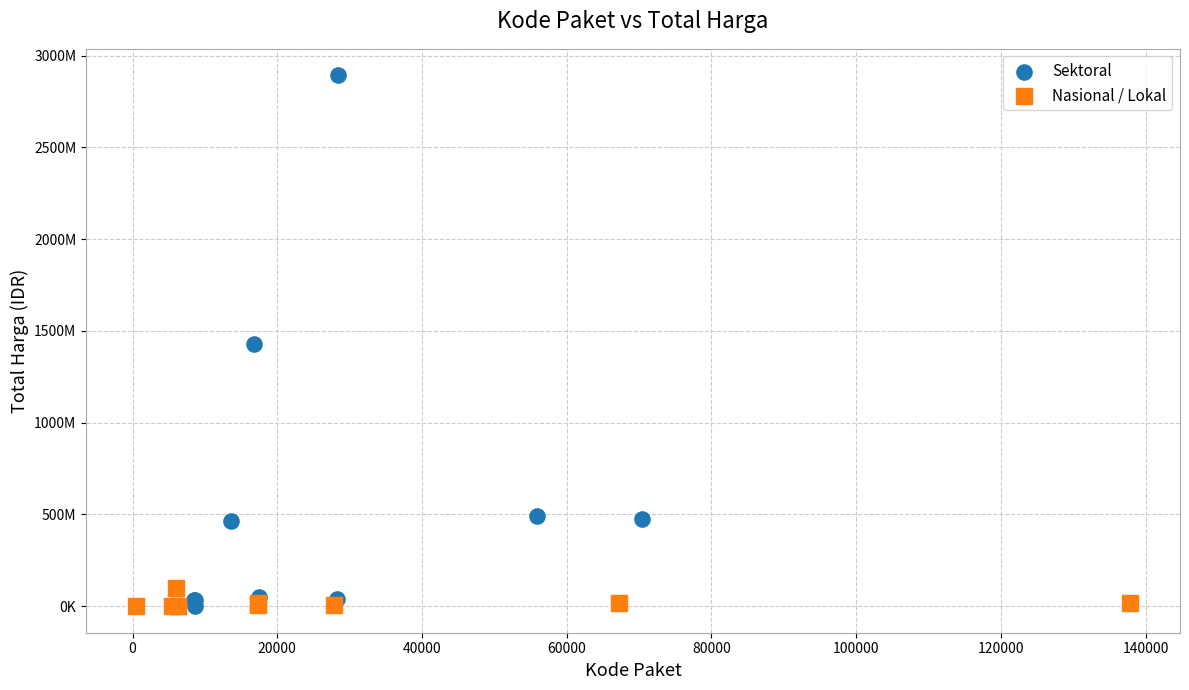

Which series has the widest spread of Y values?

Sektoral